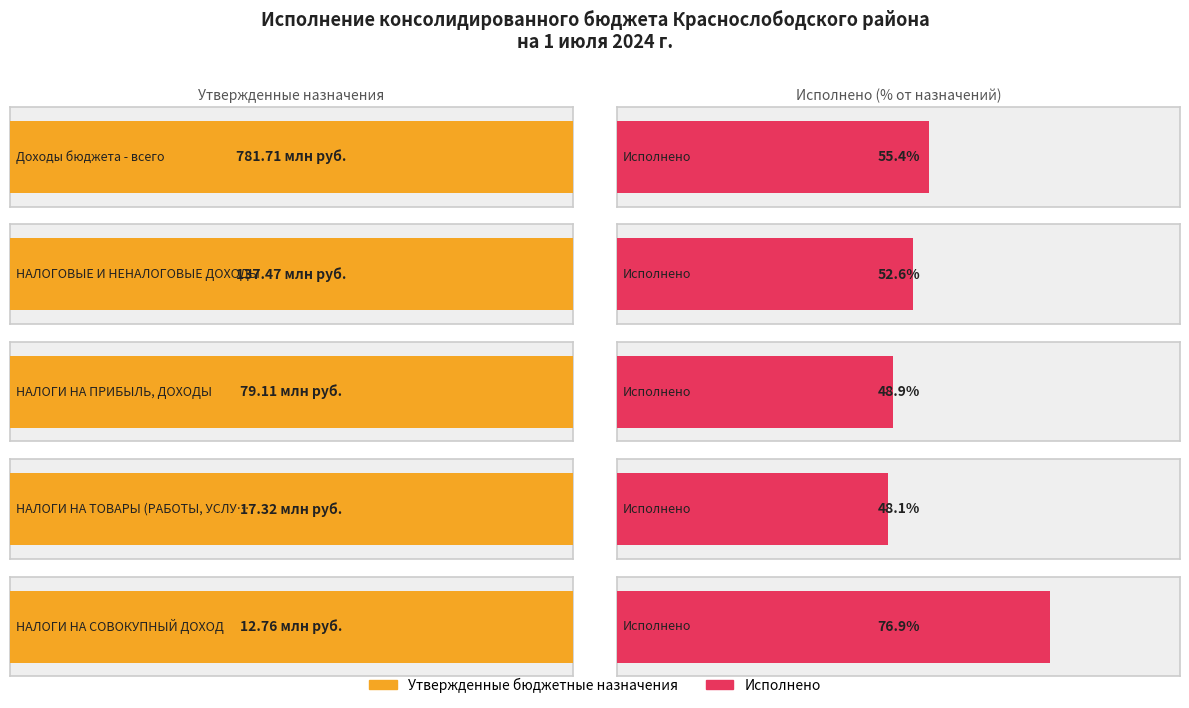

How many groups of bars are there?

5